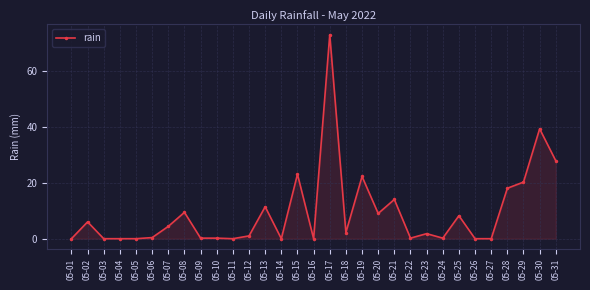

At which label does the data first exceed 1?

05-02